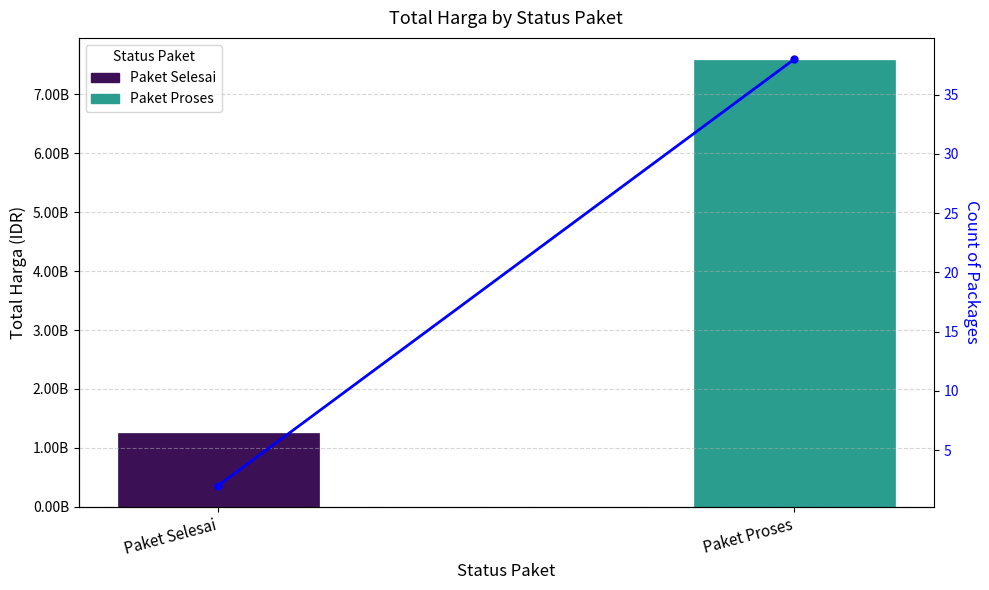

What is the approximate value at Paket Selesai, to the nearest 50?

1258270500